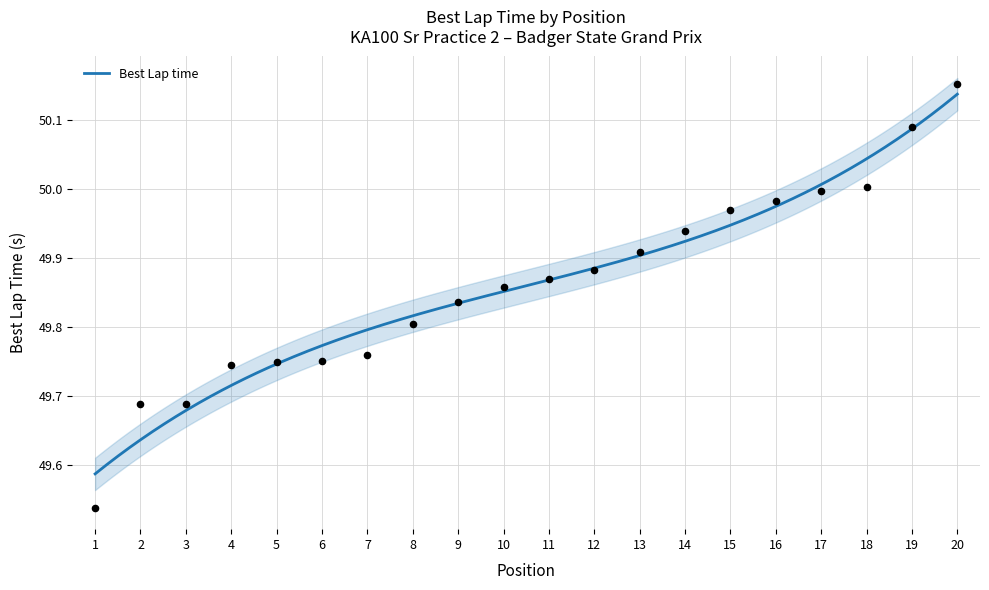

What is the ratio of the value at 5 to the value at 13?

1.0